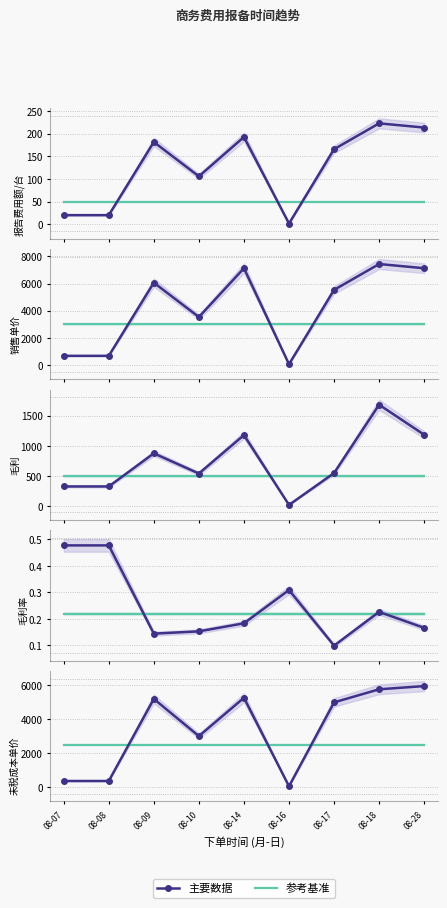

True or false: 主要数据 has more than 2 points higher than both neighbors.

False